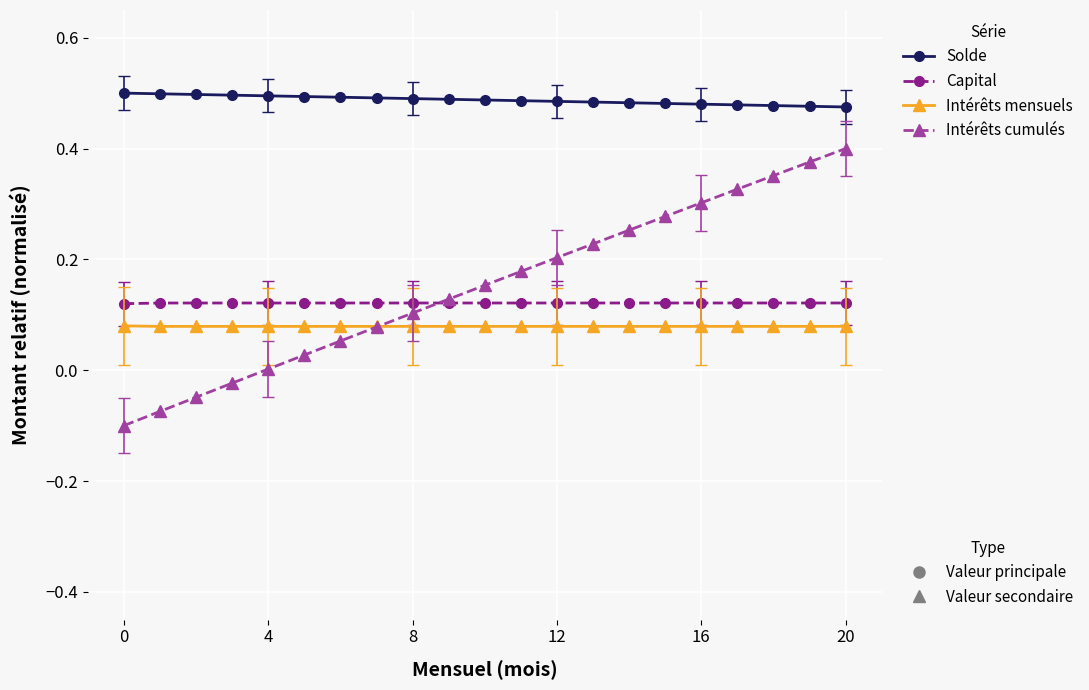

What is the minimum value shown in the chart?

-0.1